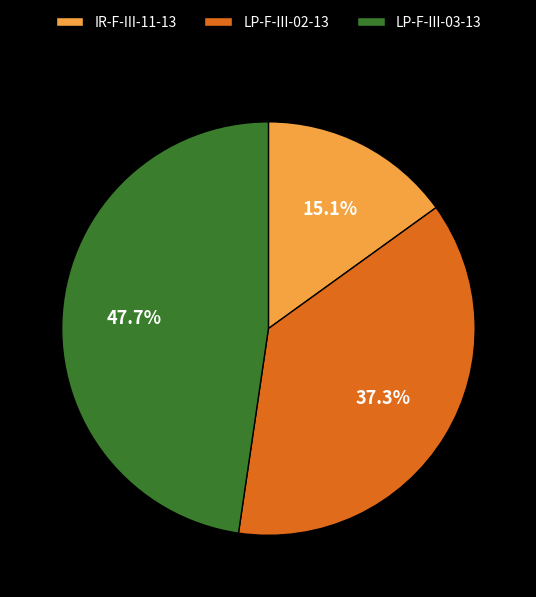

Is there a majority slice in this chart?

No